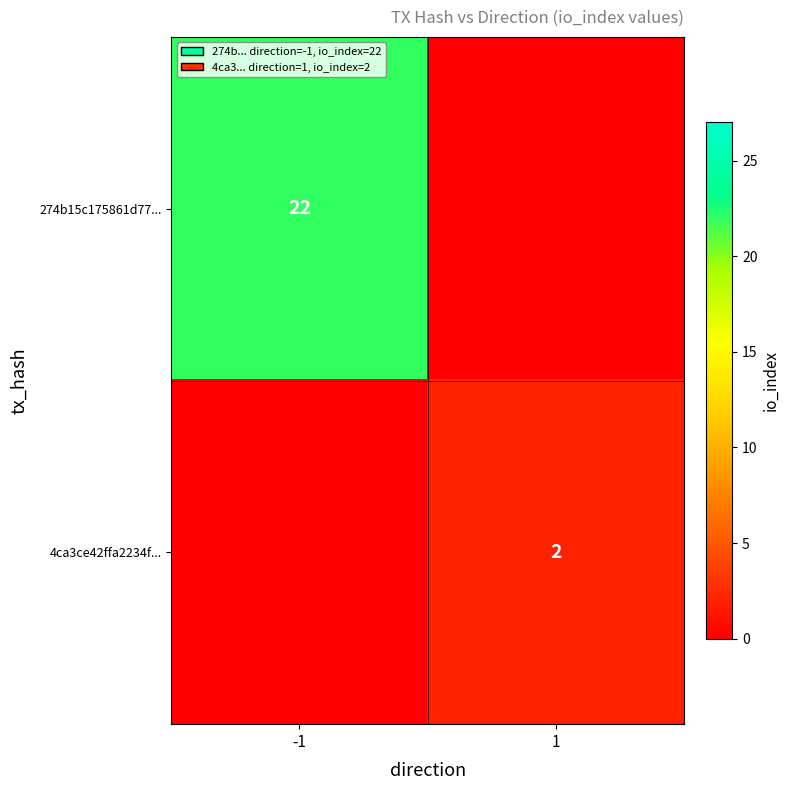

Is the value of 4ca3ce42ffa2234f... at 1 greater than the value of 274b15c175861d77... at -1?

No